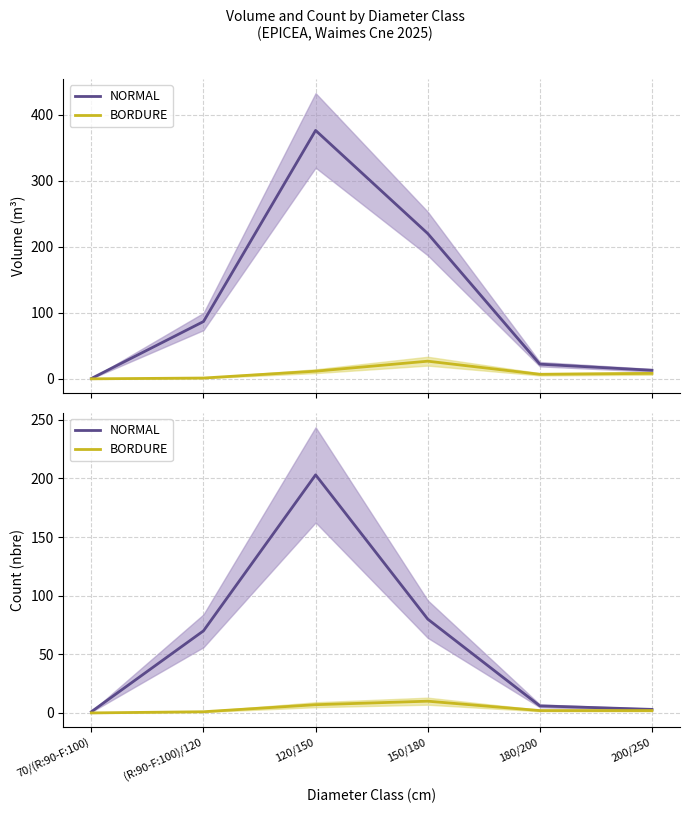

At which category is the sum across all series the highest?

120/150